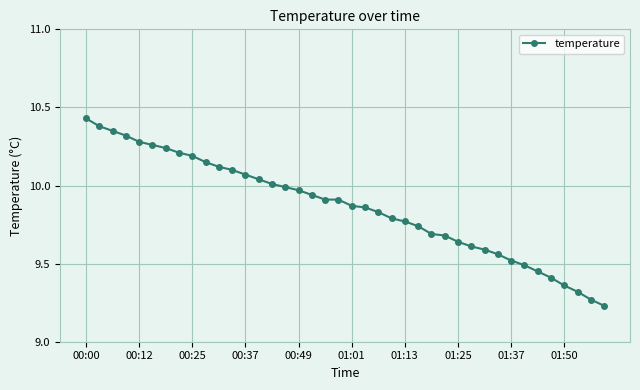

What is the difference between the maximum and minimum values?

1.2